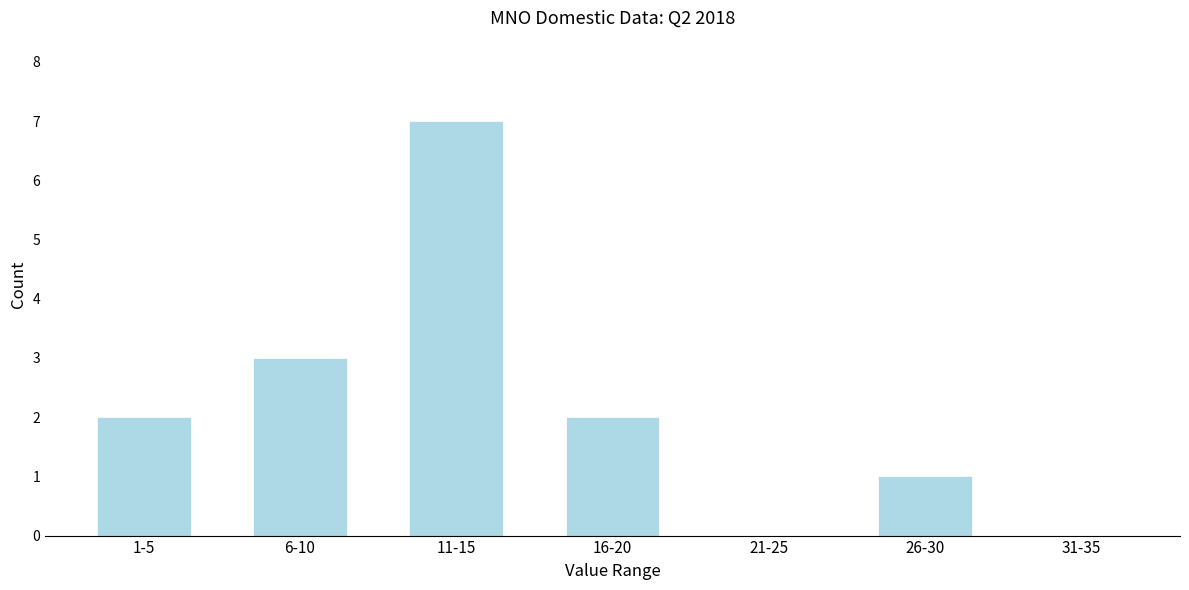

Reading left to right, extract all data points from this chart.

1-5=2	6-10=3	11-15=7	16-20=2	21-25=0	26-30=1	31-35=0